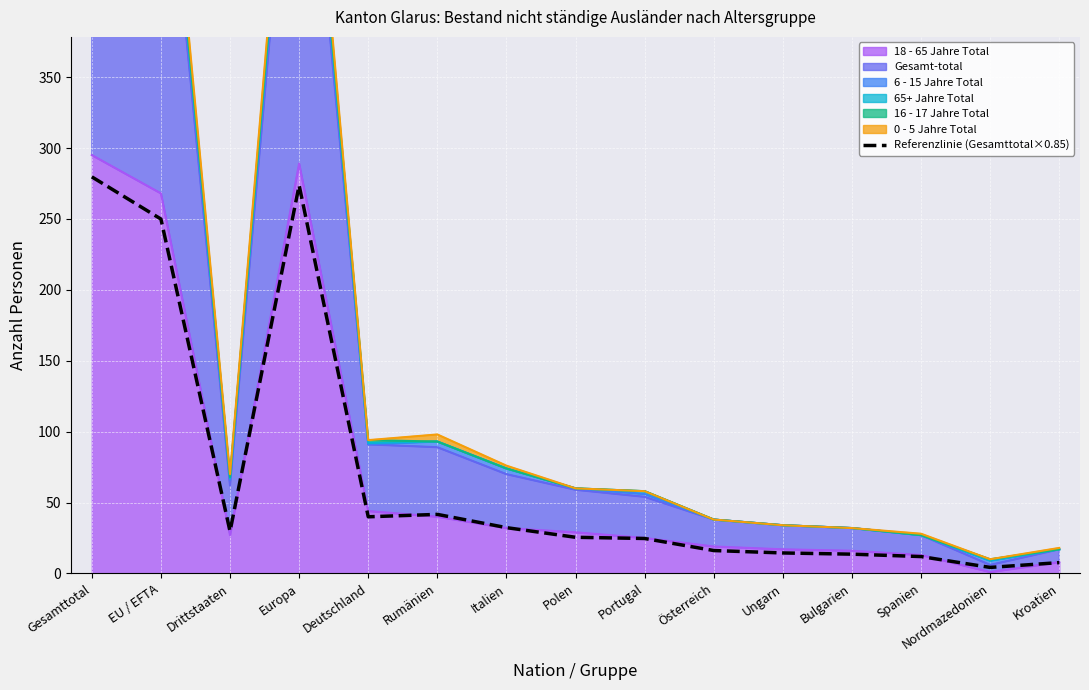

Is it true that the value at Bulgarien is 13.6?

True